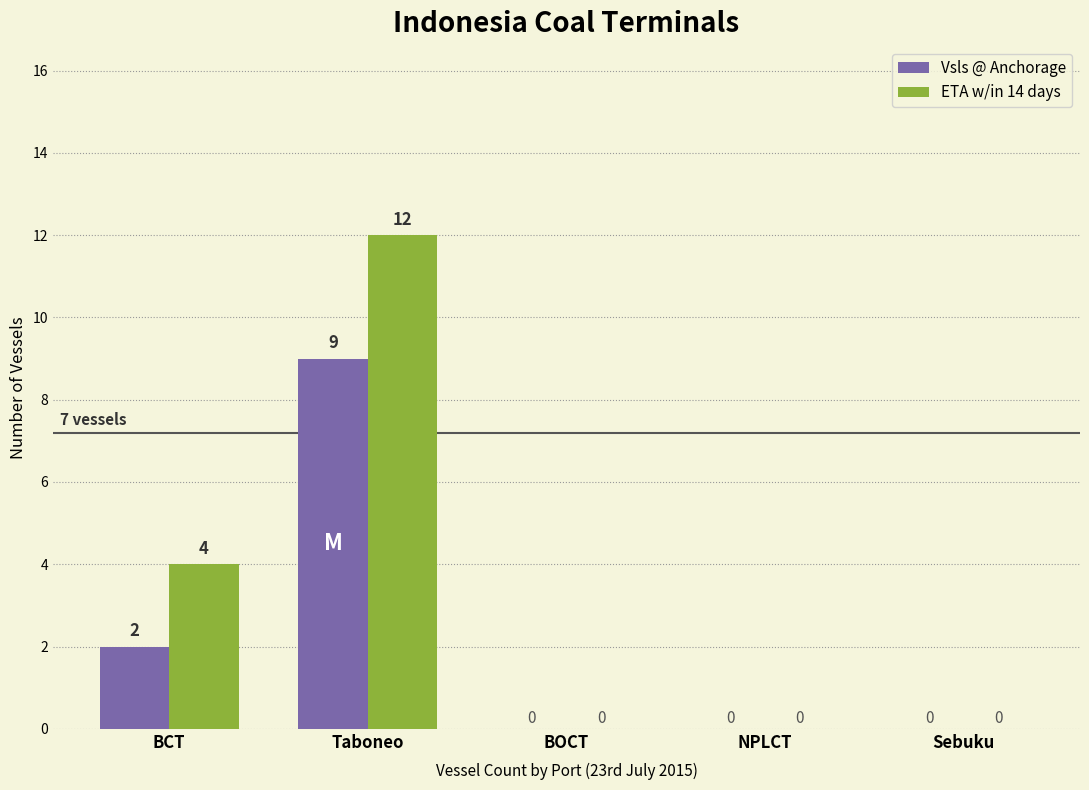

Read the ETA w/in 14 days value at Taboneo, to the nearest 10.

10